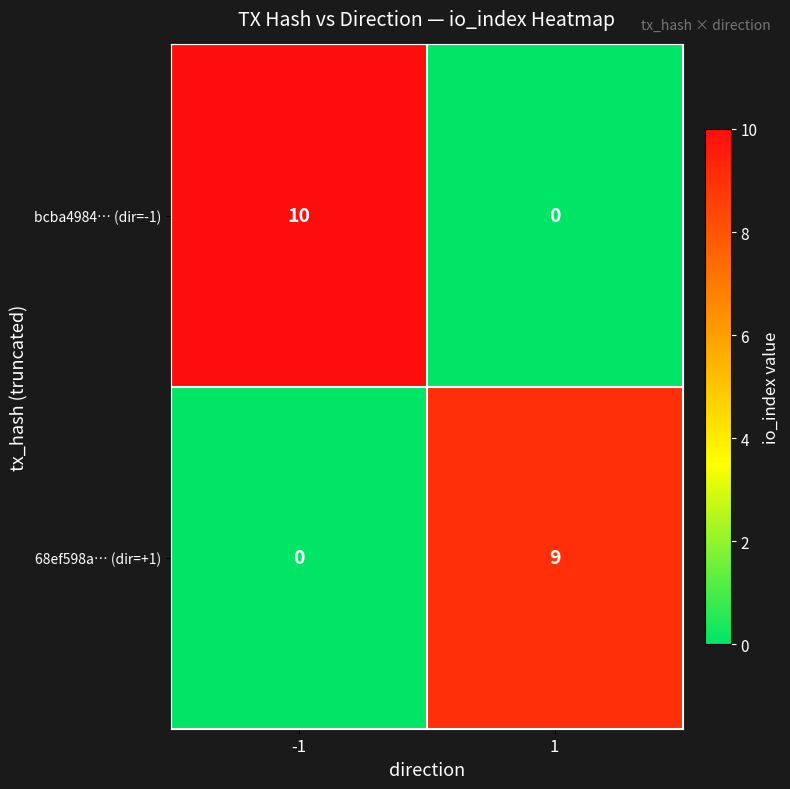

What is the difference between the 68ef598a… (dir=+1) values at 1 and -1?

9